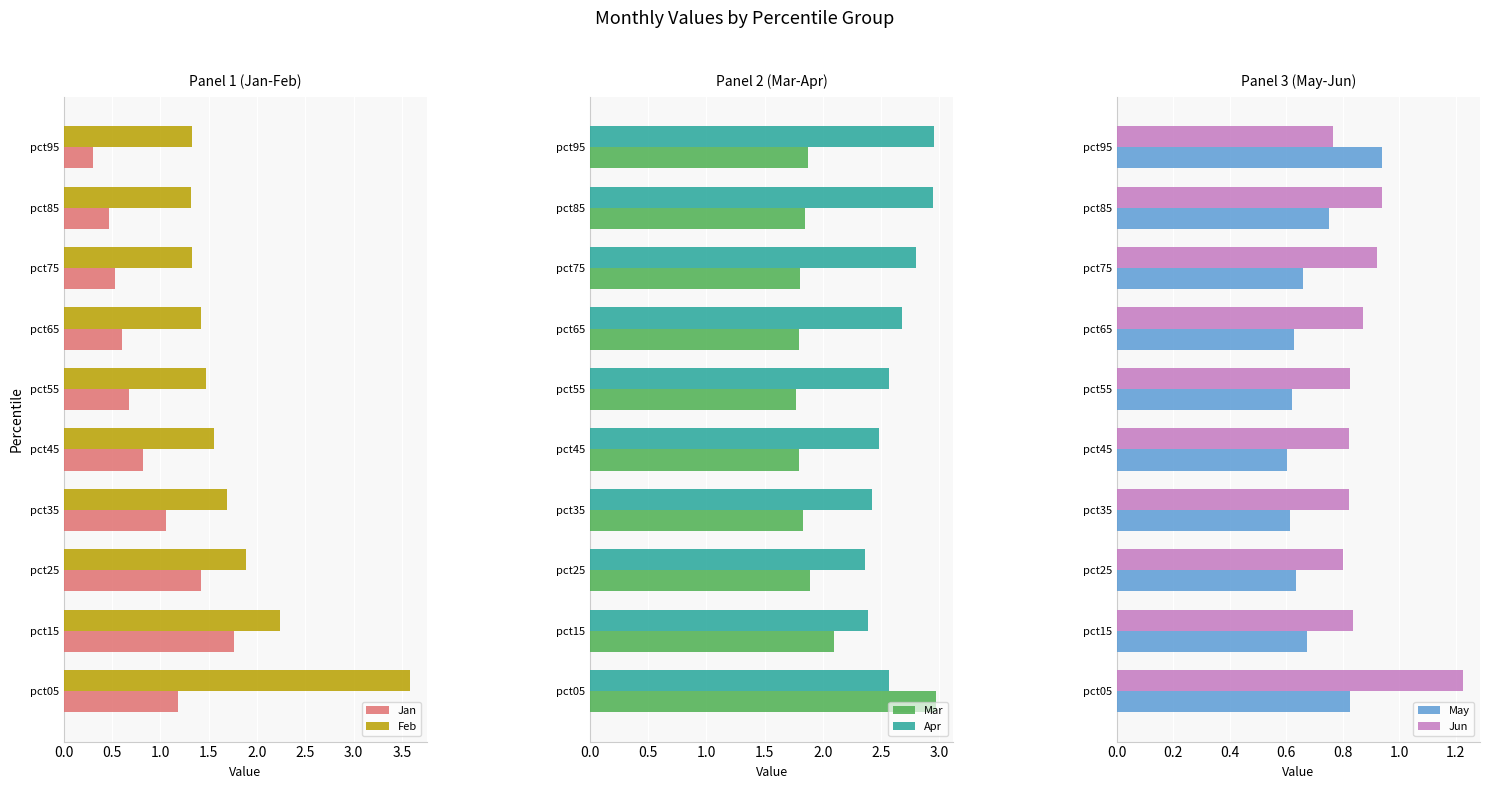

How many groups of bars are there?

10